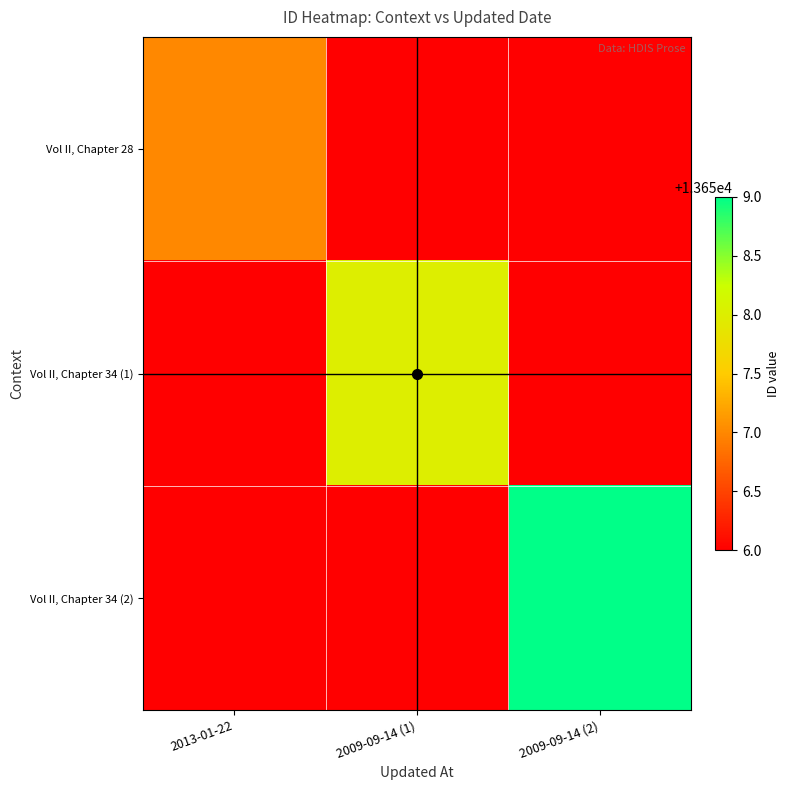

At which category is the sum across all series the highest?

2009-09-14 (2)